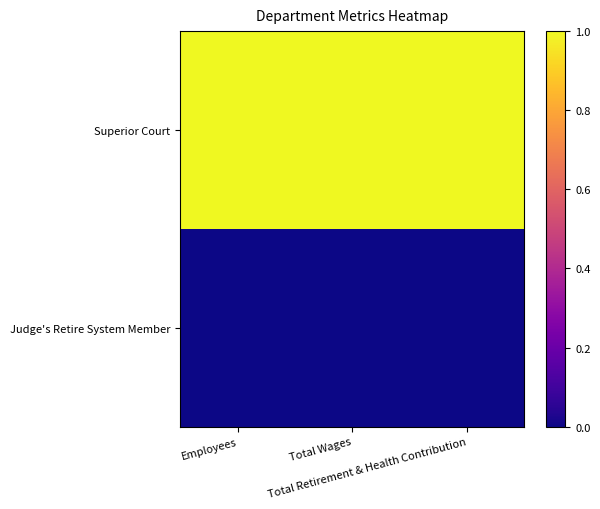

Rank the series at Employees from lowest to highest value.

Judge's Retire System Member, Superior Court